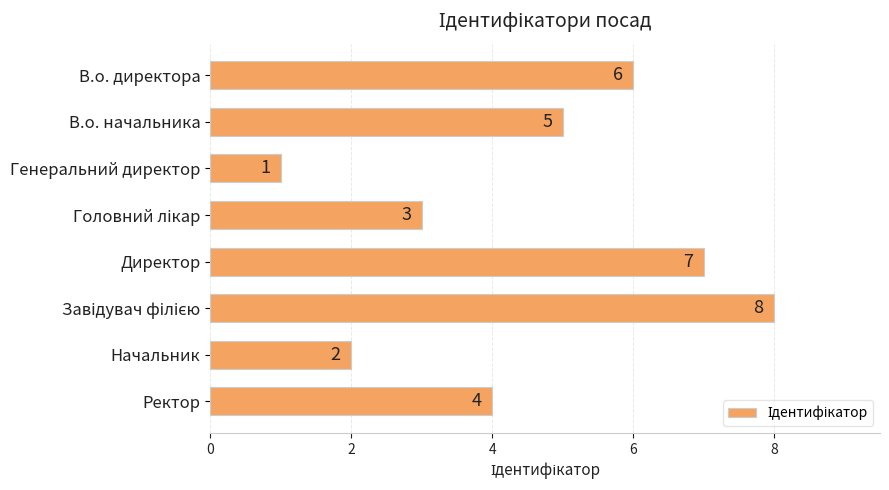

Count the number of categories in the chart.

8